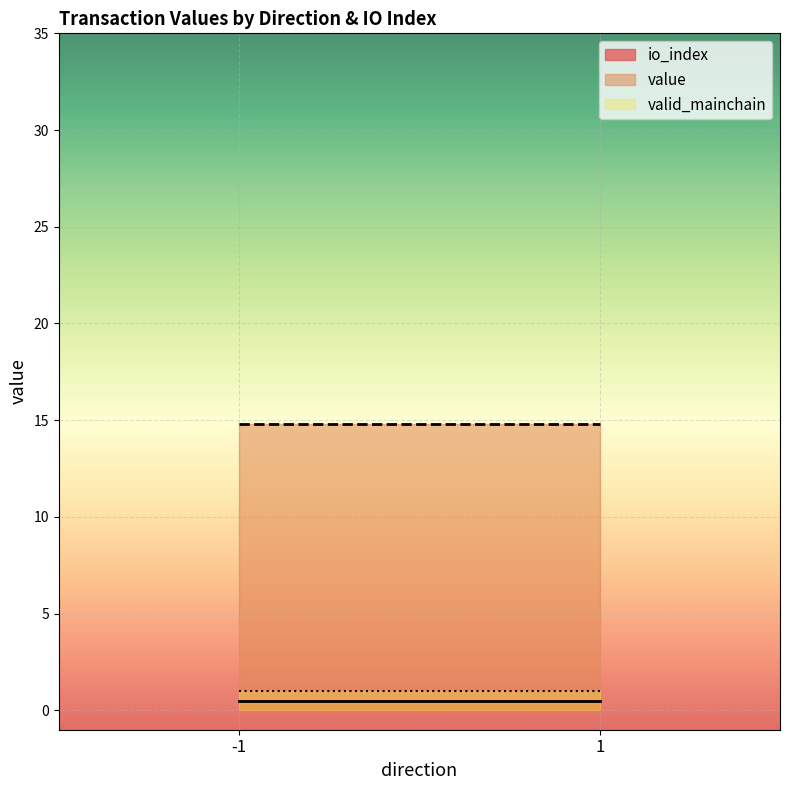

Which series has the largest range (max minus min)?

value